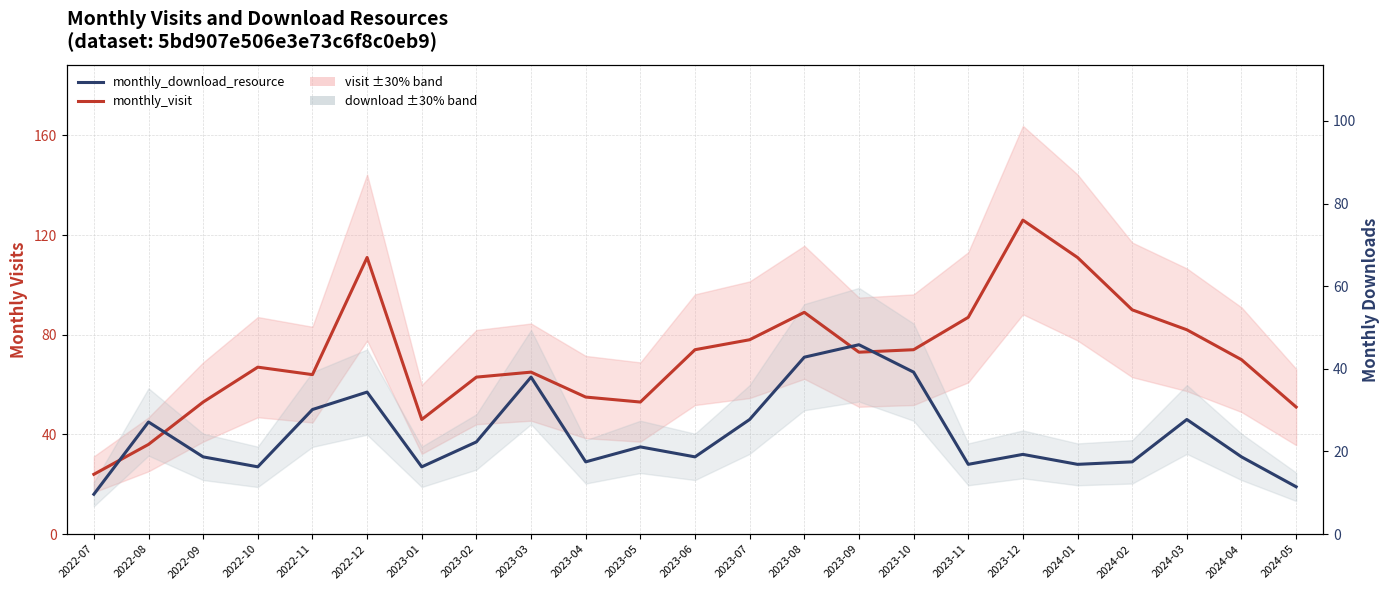

Reading right to left, transcribe all the data shown in this chart.

monthly_visit: 2024-05=51	2024-04=70	2024-03=82	2024-02=90	2024-01=111	2023-12=126	2023-11=87	2023-10=74	2023-09=73	2023-08=89	2023-07=78	2023-06=74	2023-05=53	2023-04=55	2023-03=65	2023-02=63	2023-01=46	2022-12=111	2022-11=64	2022-10=67	2022-09=53	2022-08=36	2022-07=24
monthly_download_resource: 2024-05=19	2024-04=31	2024-03=46	2024-02=29	2024-01=28	2023-12=32	2023-11=28	2023-10=65	2023-09=76	2023-08=71	2023-07=46	2023-06=31	2023-05=35	2023-04=29	2023-03=63	2023-02=37	2023-01=27	2022-12=57	2022-11=50	2022-10=27	2022-09=31	2022-08=45	2022-07=16